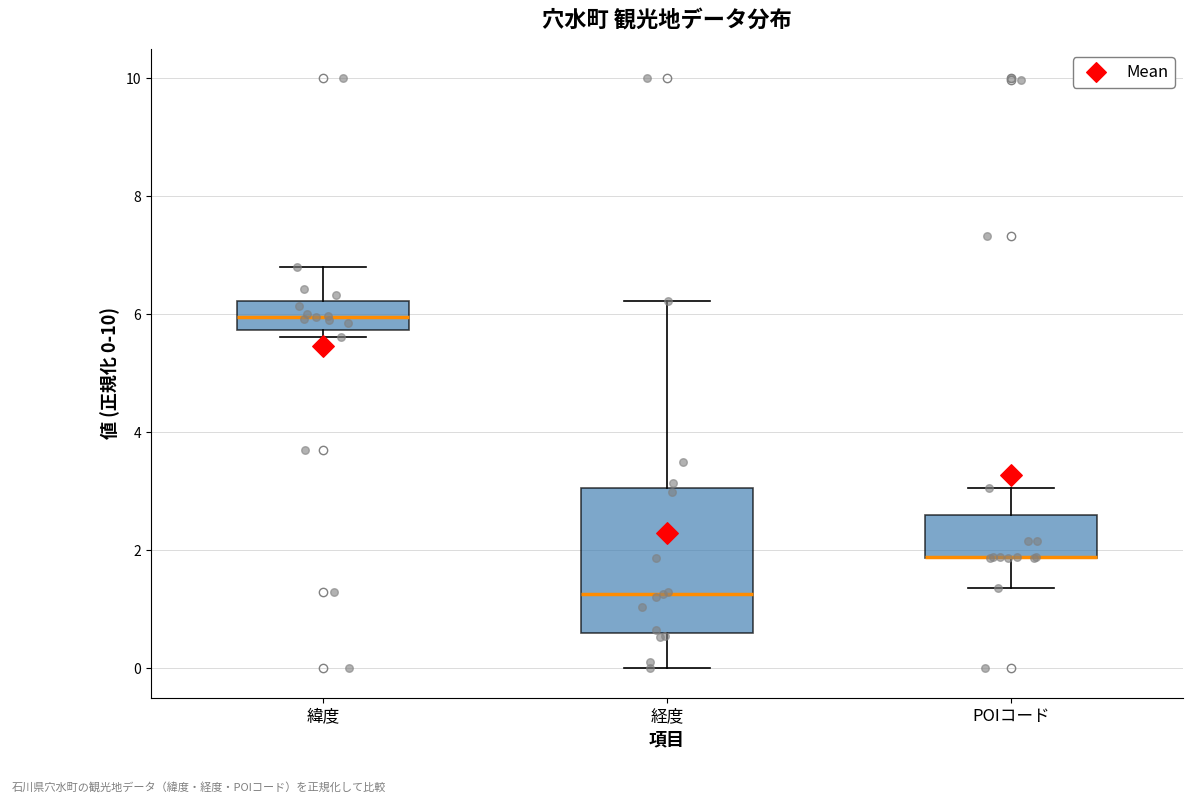

Which box is the tallest, from its lower edge to its upper edge?

経度